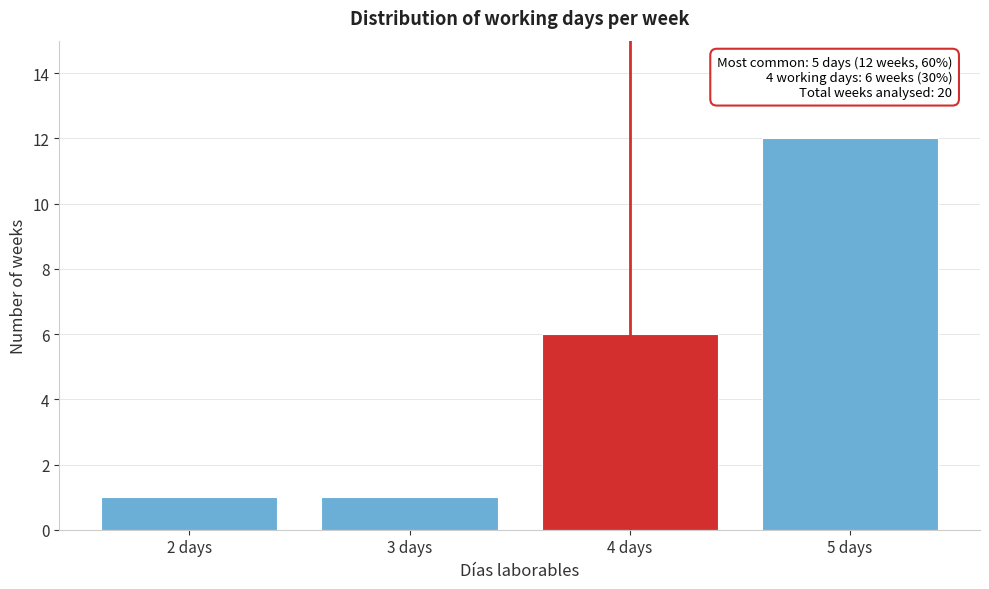

Reading right to left, transcribe all the data shown in this chart.

12	6	1	1